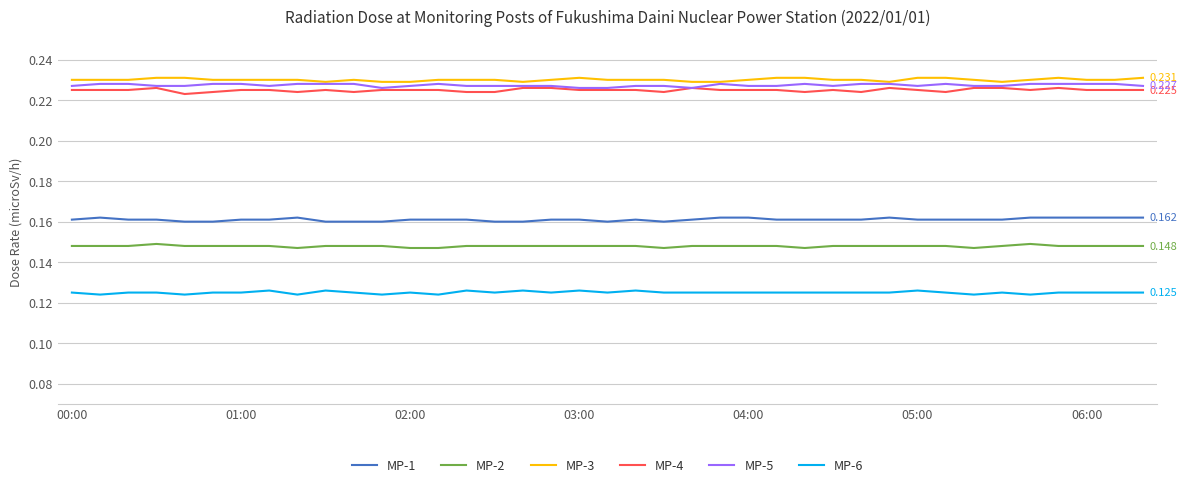

True or false: MP-3 and MP-6 intersect in this chart.

False